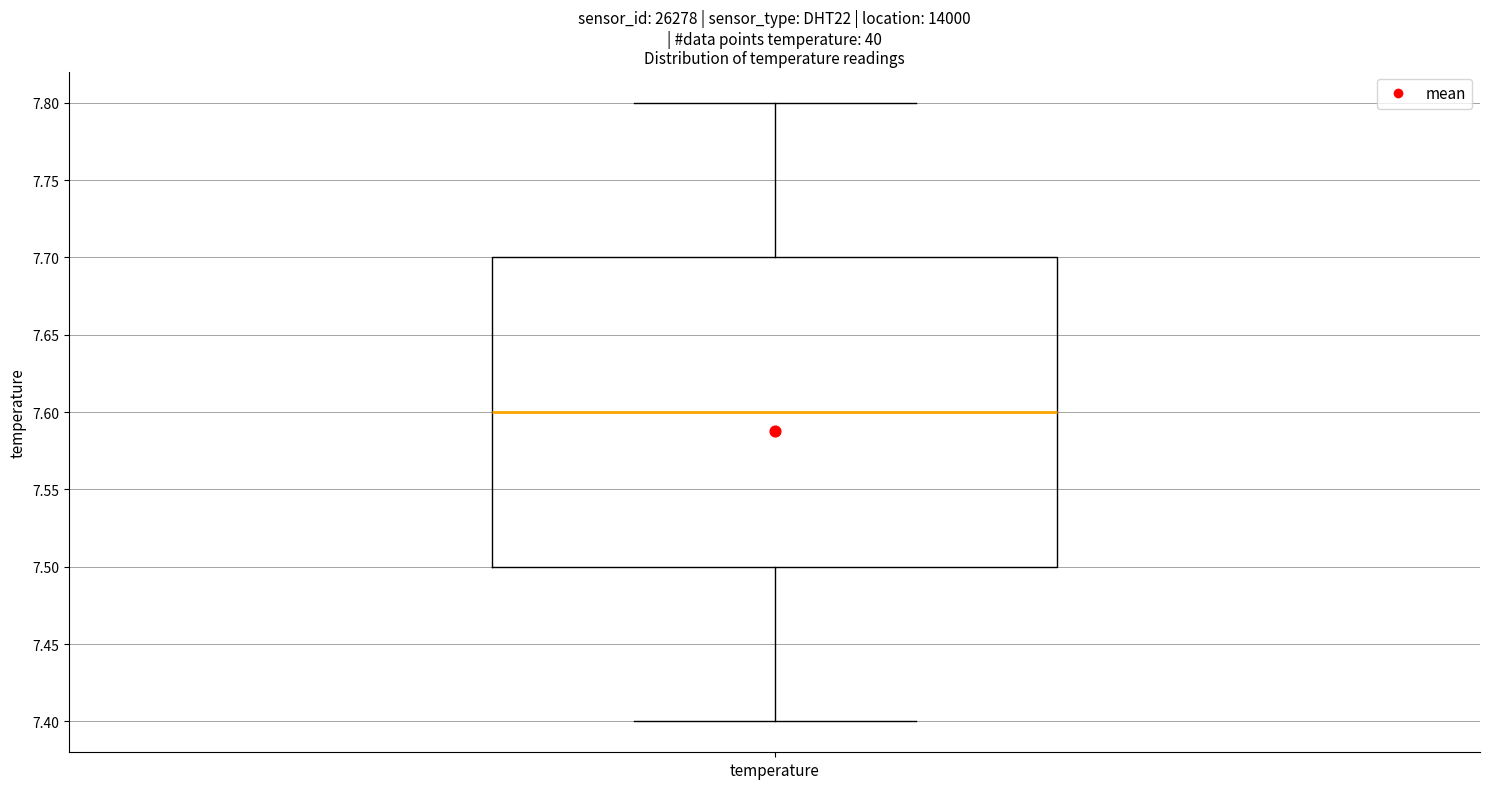

Read this box plot against the y-axis: the position of the median line, the range covered by the box, and the ends of both whiskers. The values are not printed on the chart, so give them approximately, as read against the axis.

median 7.6, box 7.5 to 7.7, whiskers 7.4 to 7.8